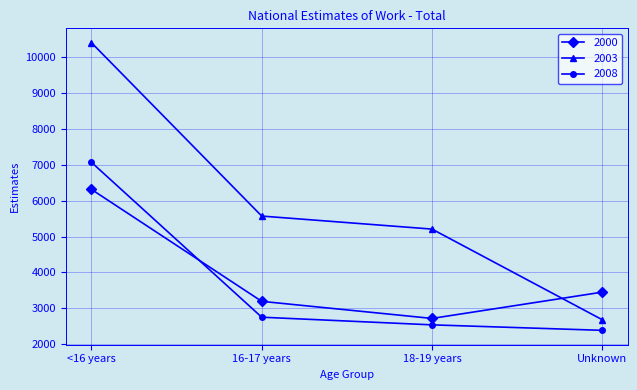

Which series has the widest spread of values?

2003